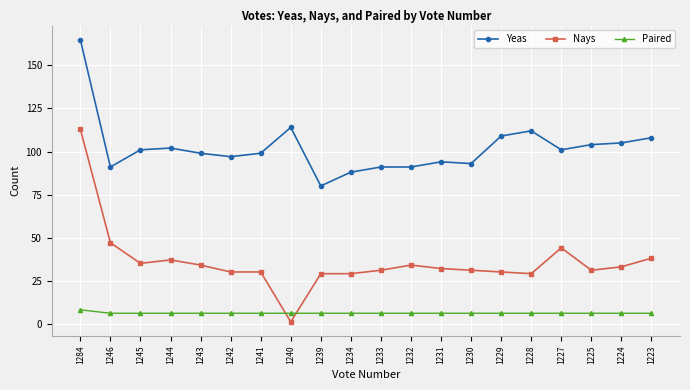

What is the difference between the maximum and minimum values in the Paired series?

2